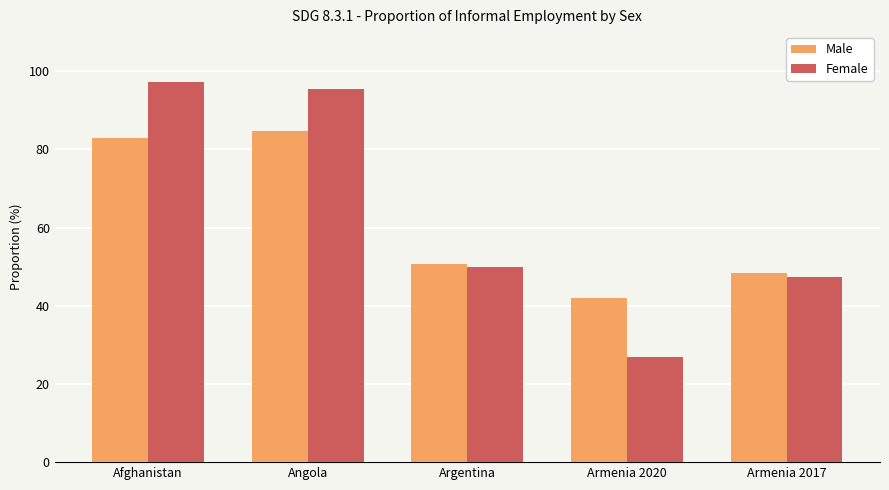

At which label does Female first exceed 50?

Afghanistan